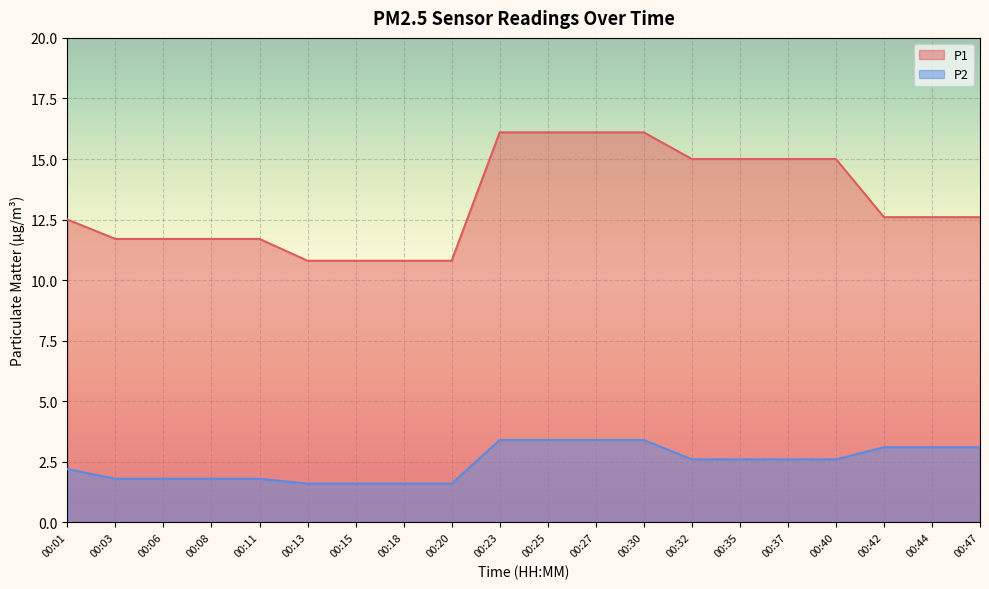

True or false: P2 has a value of 2.6 at 00:32.

True